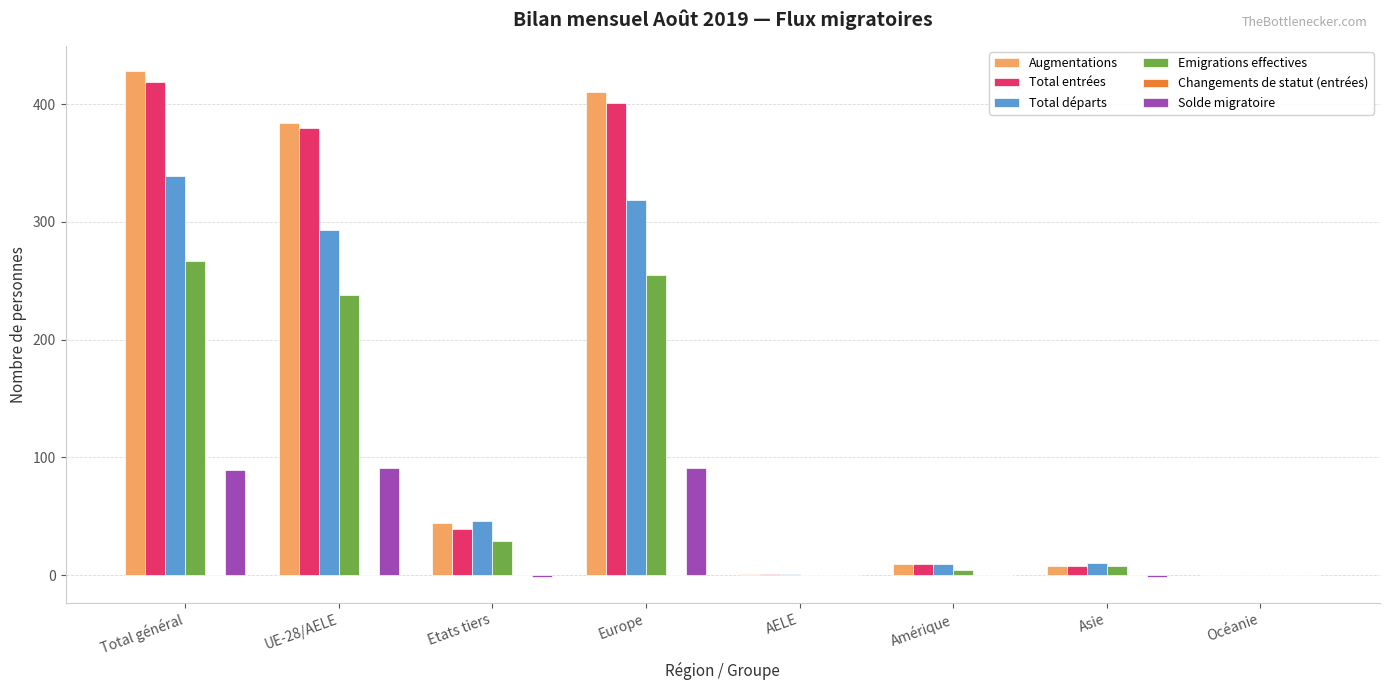

What is the sum of all Emigrations effectives values?

801